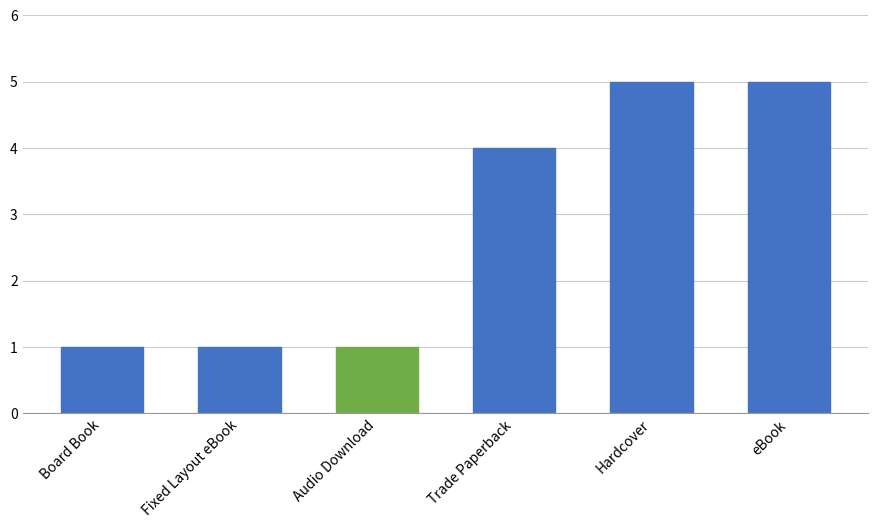

What is the value of the 5th bar from the left?

5